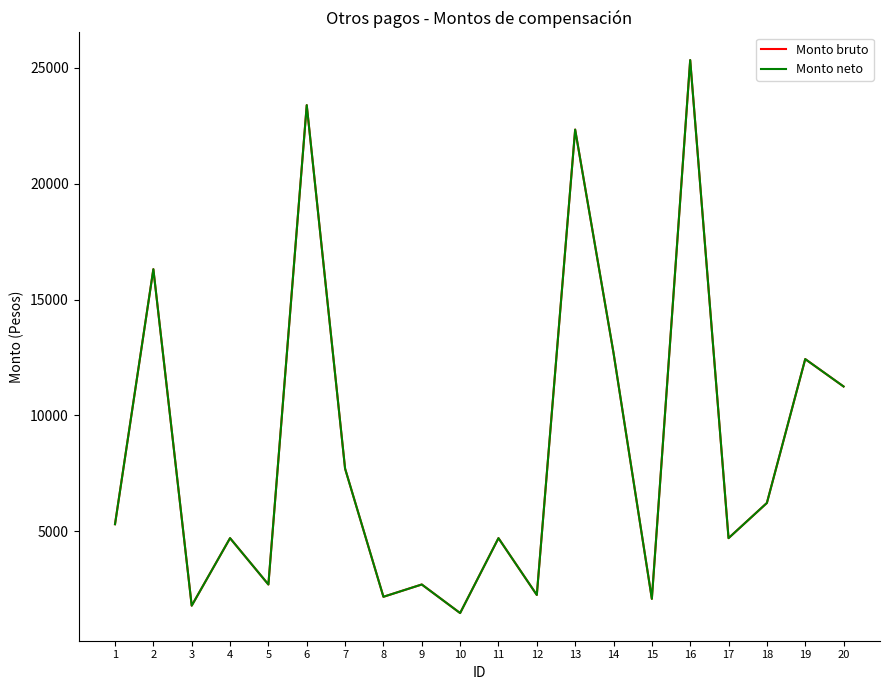

What is the total value across all series at 20?

22502.7